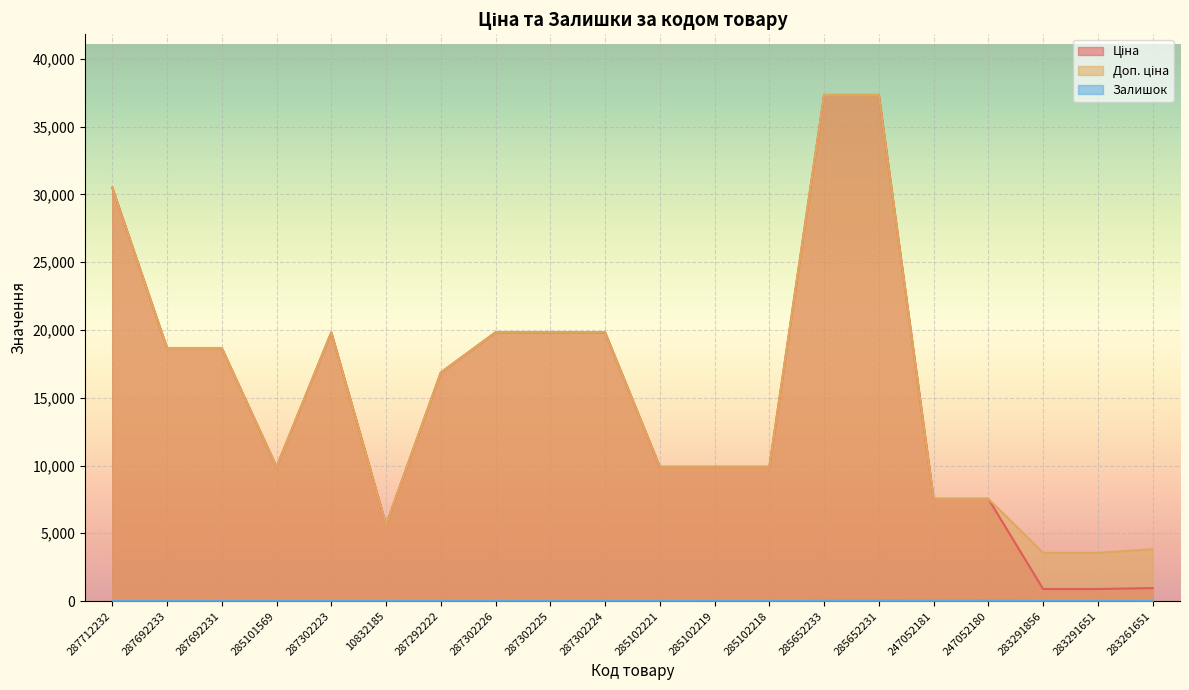

Where is the first local minimum for Ціна?

285101569